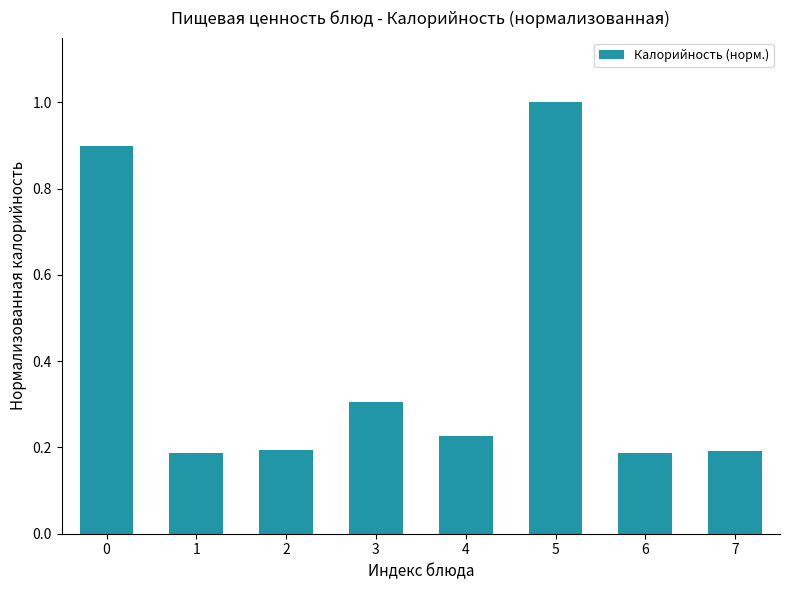

The value at 2 is 0.1. True or false?

False